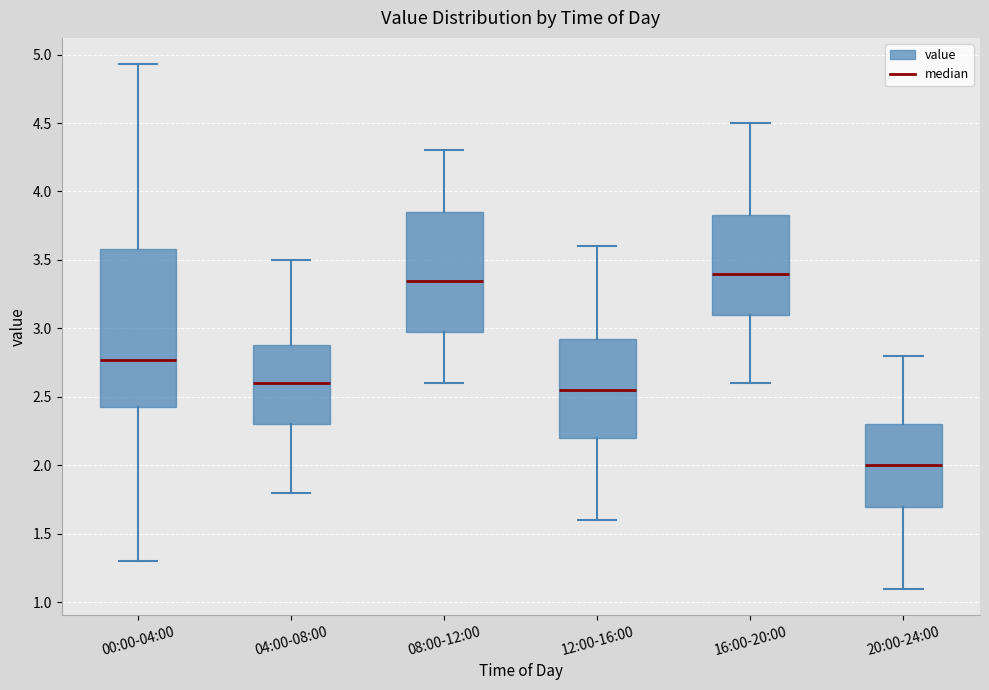

Which box's median line is the lowest?

20:00-24:00